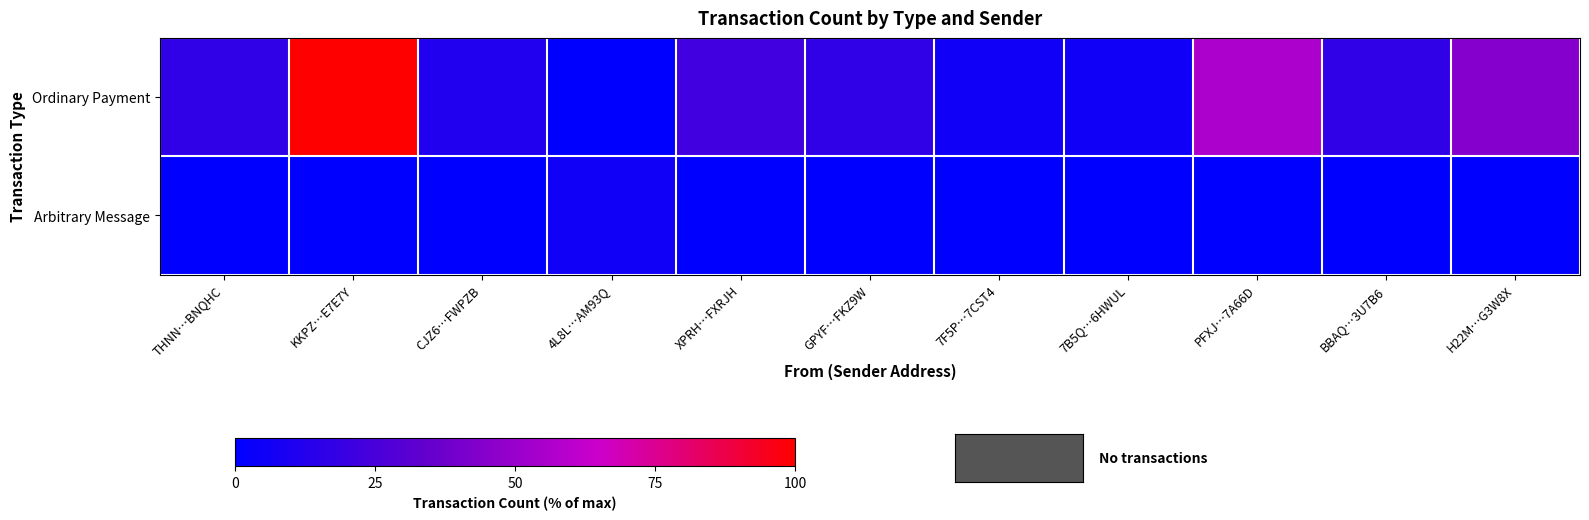

Reading right to left, transcribe all the data shown in this chart.

Ordinary Payment: H22M…G3W8X=44.4	BBAQ…3U7B6=16.7	PFXJ…7A66D=55.6	7B5Q…6HWUL=5.6	7F5P…7CST4=5.6	GPYF…FKZ9W=16.7	XPRH…FXRJH=22.2	4L8L…AM93Q=0.0	CJZ6…FWPZB=11.1	KKPZ…E7E7Y=100.0	THNN…BNQHC=16.7
Arbitrary Message: H22M…G3W8X=0.0	BBAQ…3U7B6=0.0	PFXJ…7A66D=0.0	7B5Q…6HWUL=0.0	7F5P…7CST4=0.0	GPYF…FKZ9W=0.0	XPRH…FXRJH=0.0	4L8L…AM93Q=5.6	CJZ6…FWPZB=0.0	KKPZ…E7E7Y=0.0	THNN…BNQHC=0.0